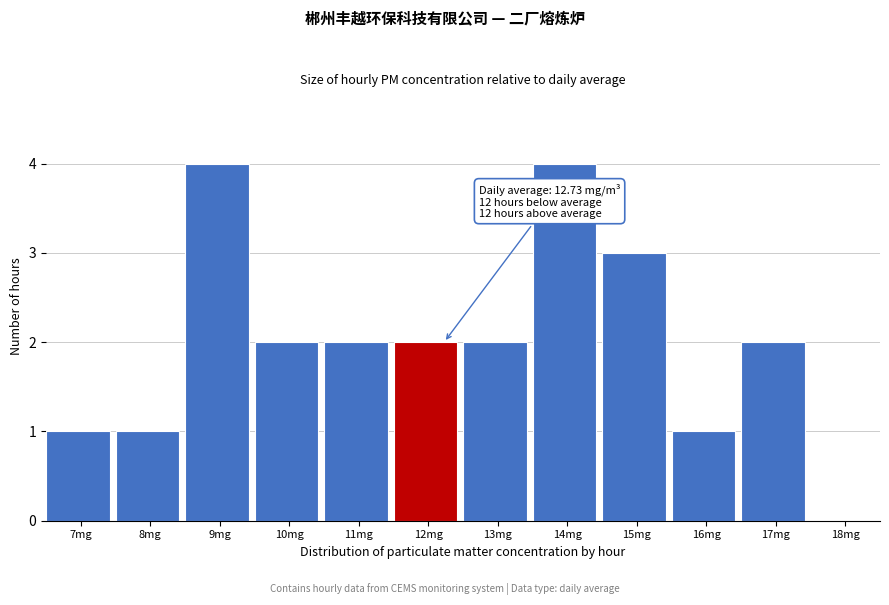

Reading right to left, transcribe all the data shown in this chart.

18mg=0	17mg=2	16mg=1	15mg=3	14mg=4	13mg=2	12mg=2	11mg=2	10mg=2	9mg=4	8mg=1	7mg=1